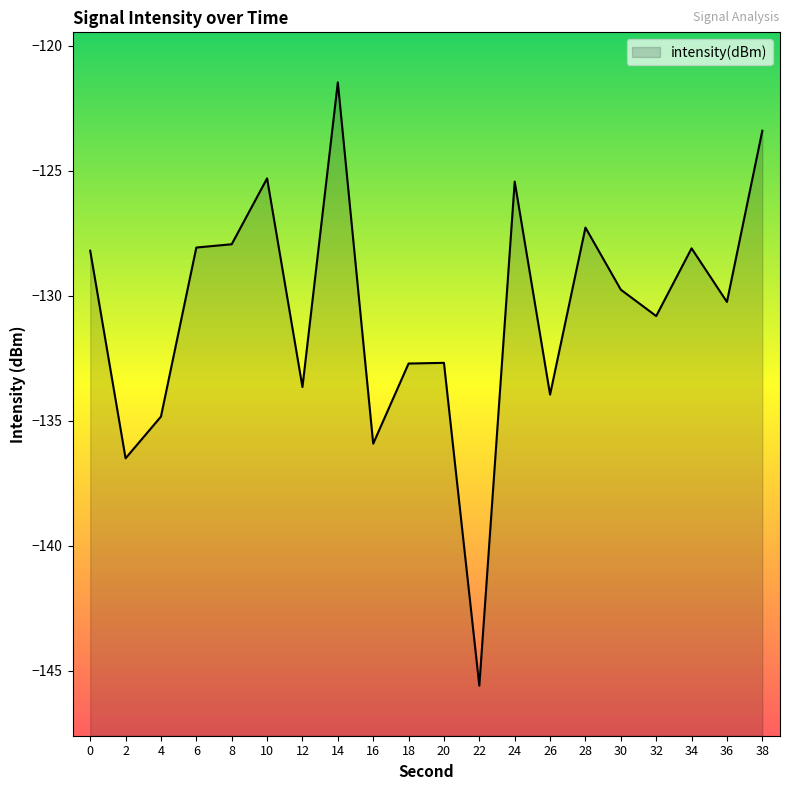

Reading left to right, transcribe all the data shown in this chart.

0=-128.2	2=-136.5	4=-134.8	6=-128.1	8=-127.9	10=-125.3	12=-133.6	14=-121.5	16=-135.9	18=-132.7	20=-132.7	22=-145.6	24=-125.4	26=-134.0	28=-127.3	30=-129.8	32=-130.8	34=-128.1	36=-130.2	38=-123.4